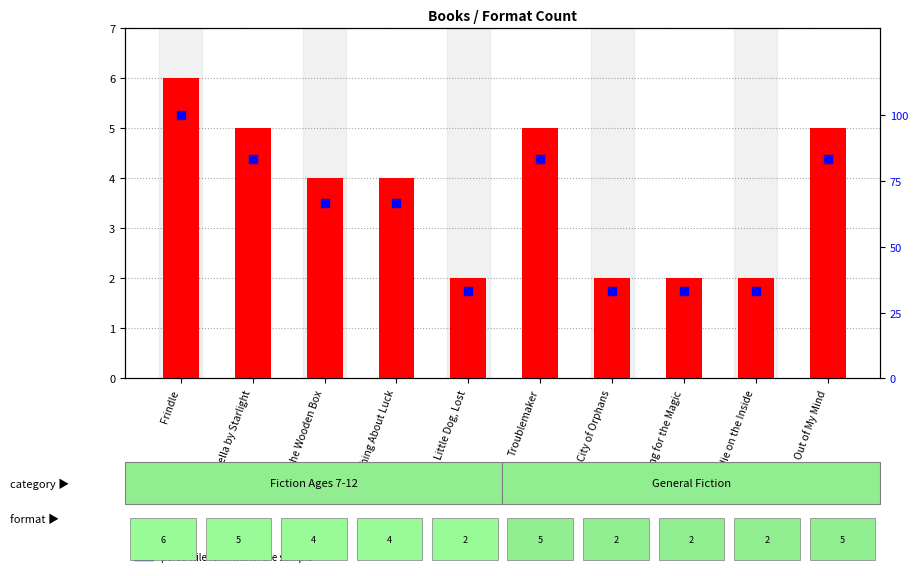

Which series has the largest total across all categories?

percentile rank within the sample